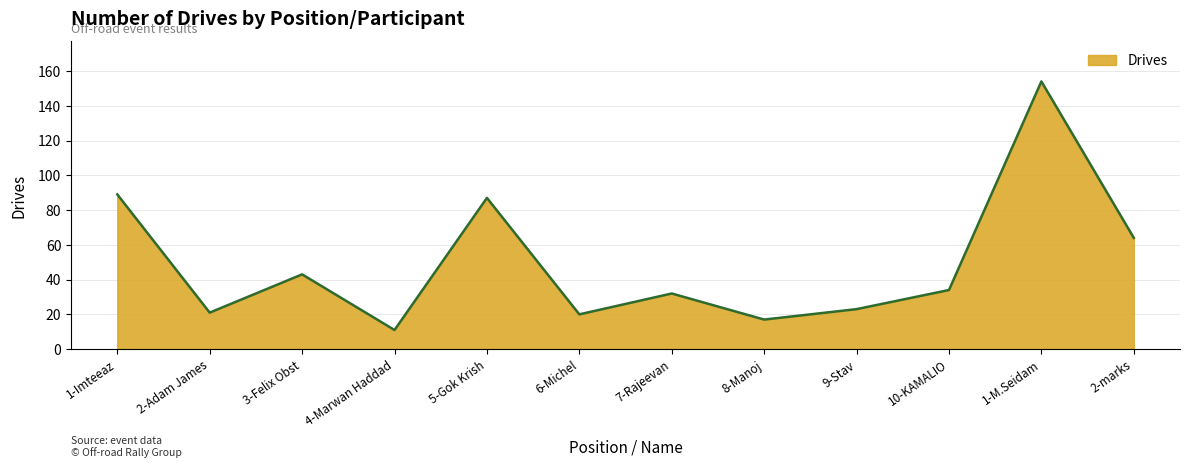

What position from the right is 2-Adam James?

11